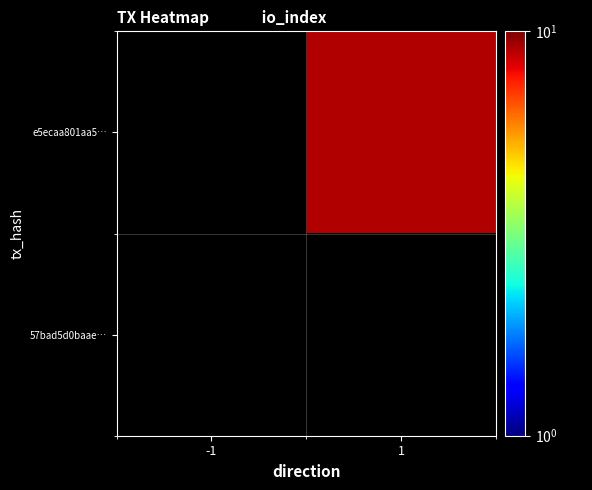

Which has a higher value, 1 or -1?

1